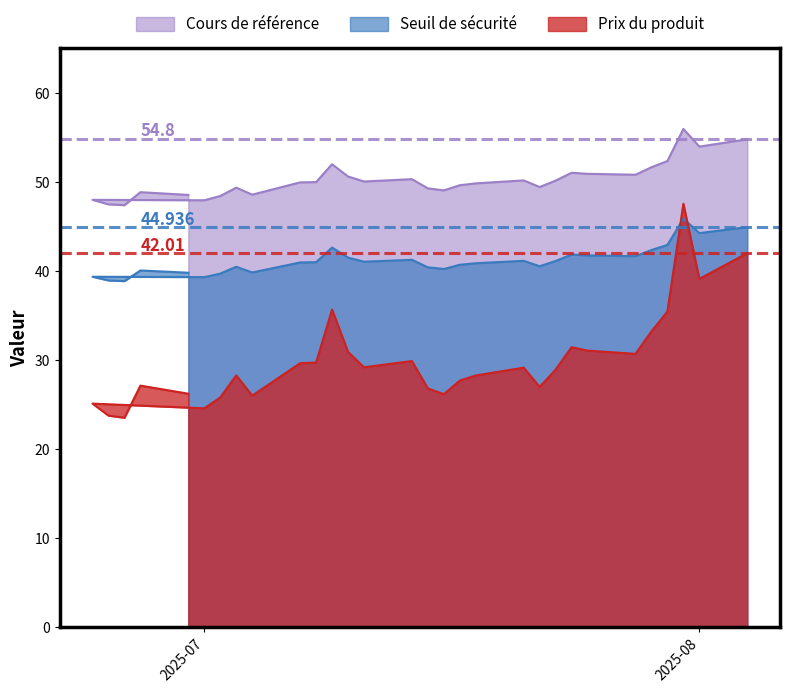

What is the value of the Prix du produit point at the 2nd from the left?

23.1